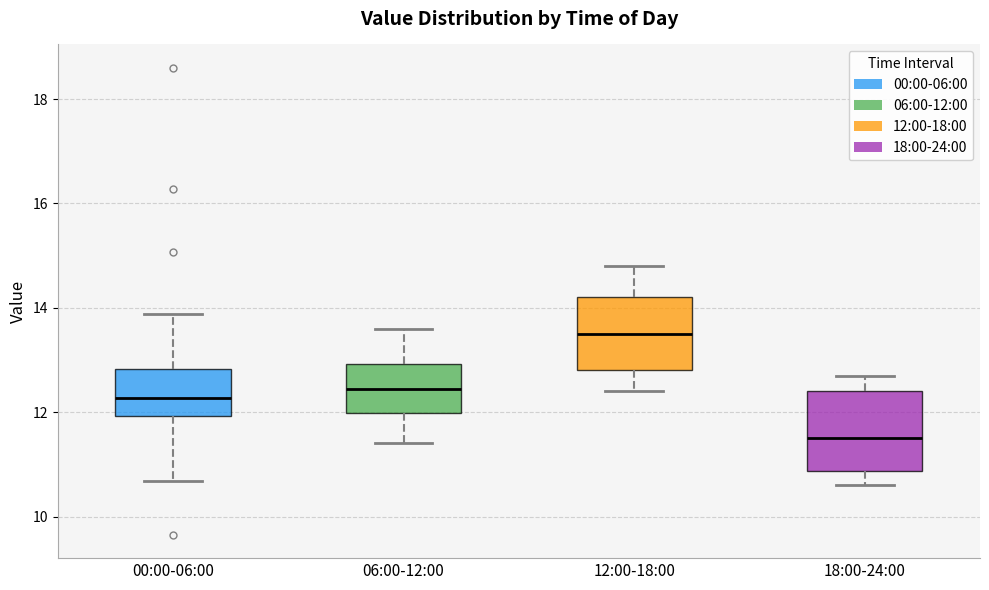

Reading left to right, transcribe this box plot: for each box, give where its median line is, the range the box spans, and where its two whiskers end, as read against the y-axis. The values are not printed on the chart, so give them approximately, as read against the axis.

00:00-06:00: median 12.2, box 12.0 to 12.8, whiskers 10.6 to 13.8
06:00-12:00: median 12.4, box 12.0 to 13.0, whiskers 11.4 to 13.6
12:00-18:00: median 13.6, box 12.8 to 14.2, whiskers 12.4 to 14.8
18:00-24:00: median 11.6, box 10.8 to 12.4, whiskers 10.6 to 12.8